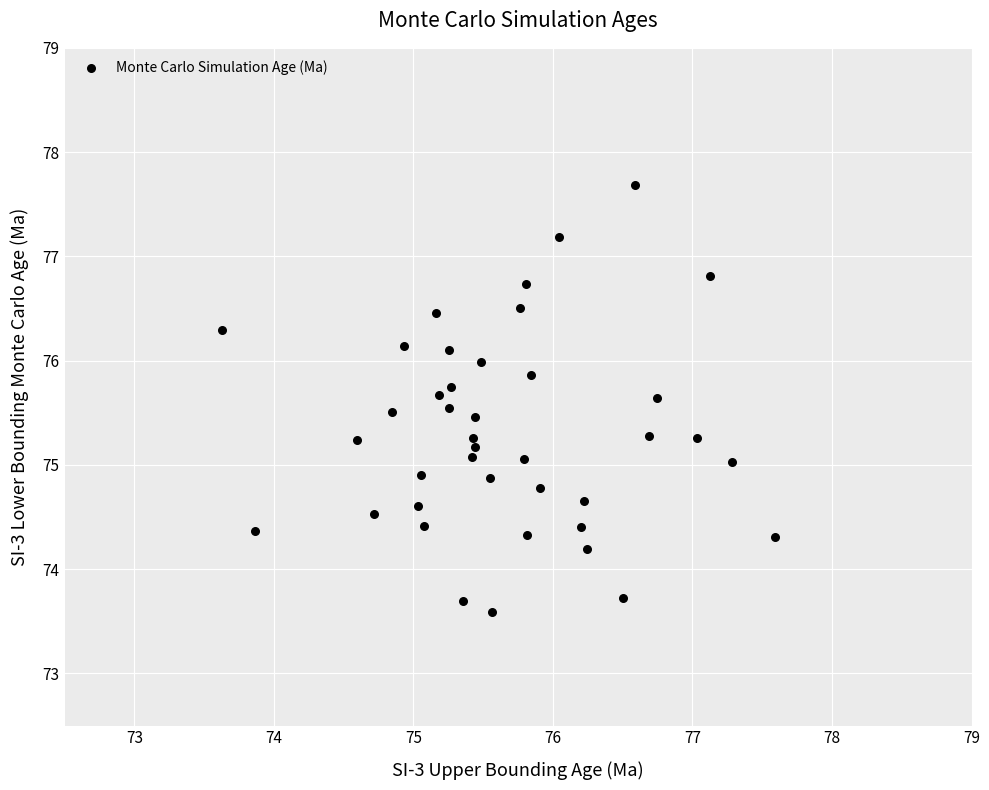

What is the range of Y values (max minus min)?

4.1